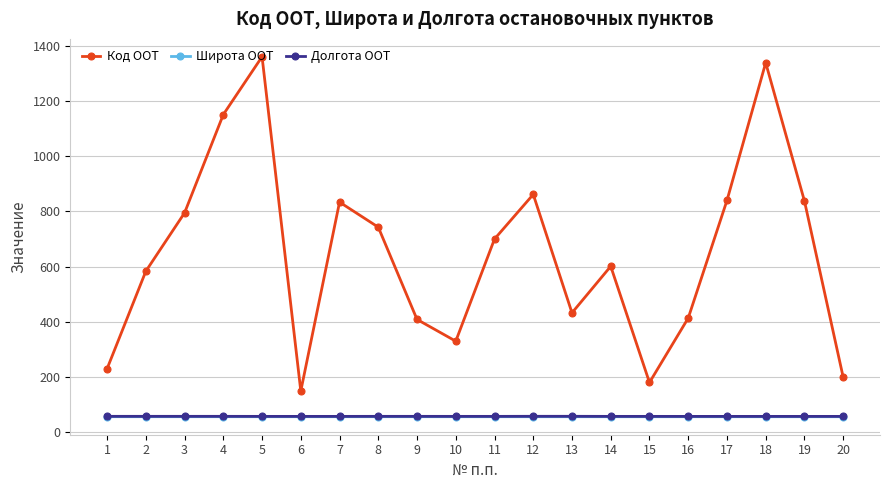

How many lines are shown in the chart?

3